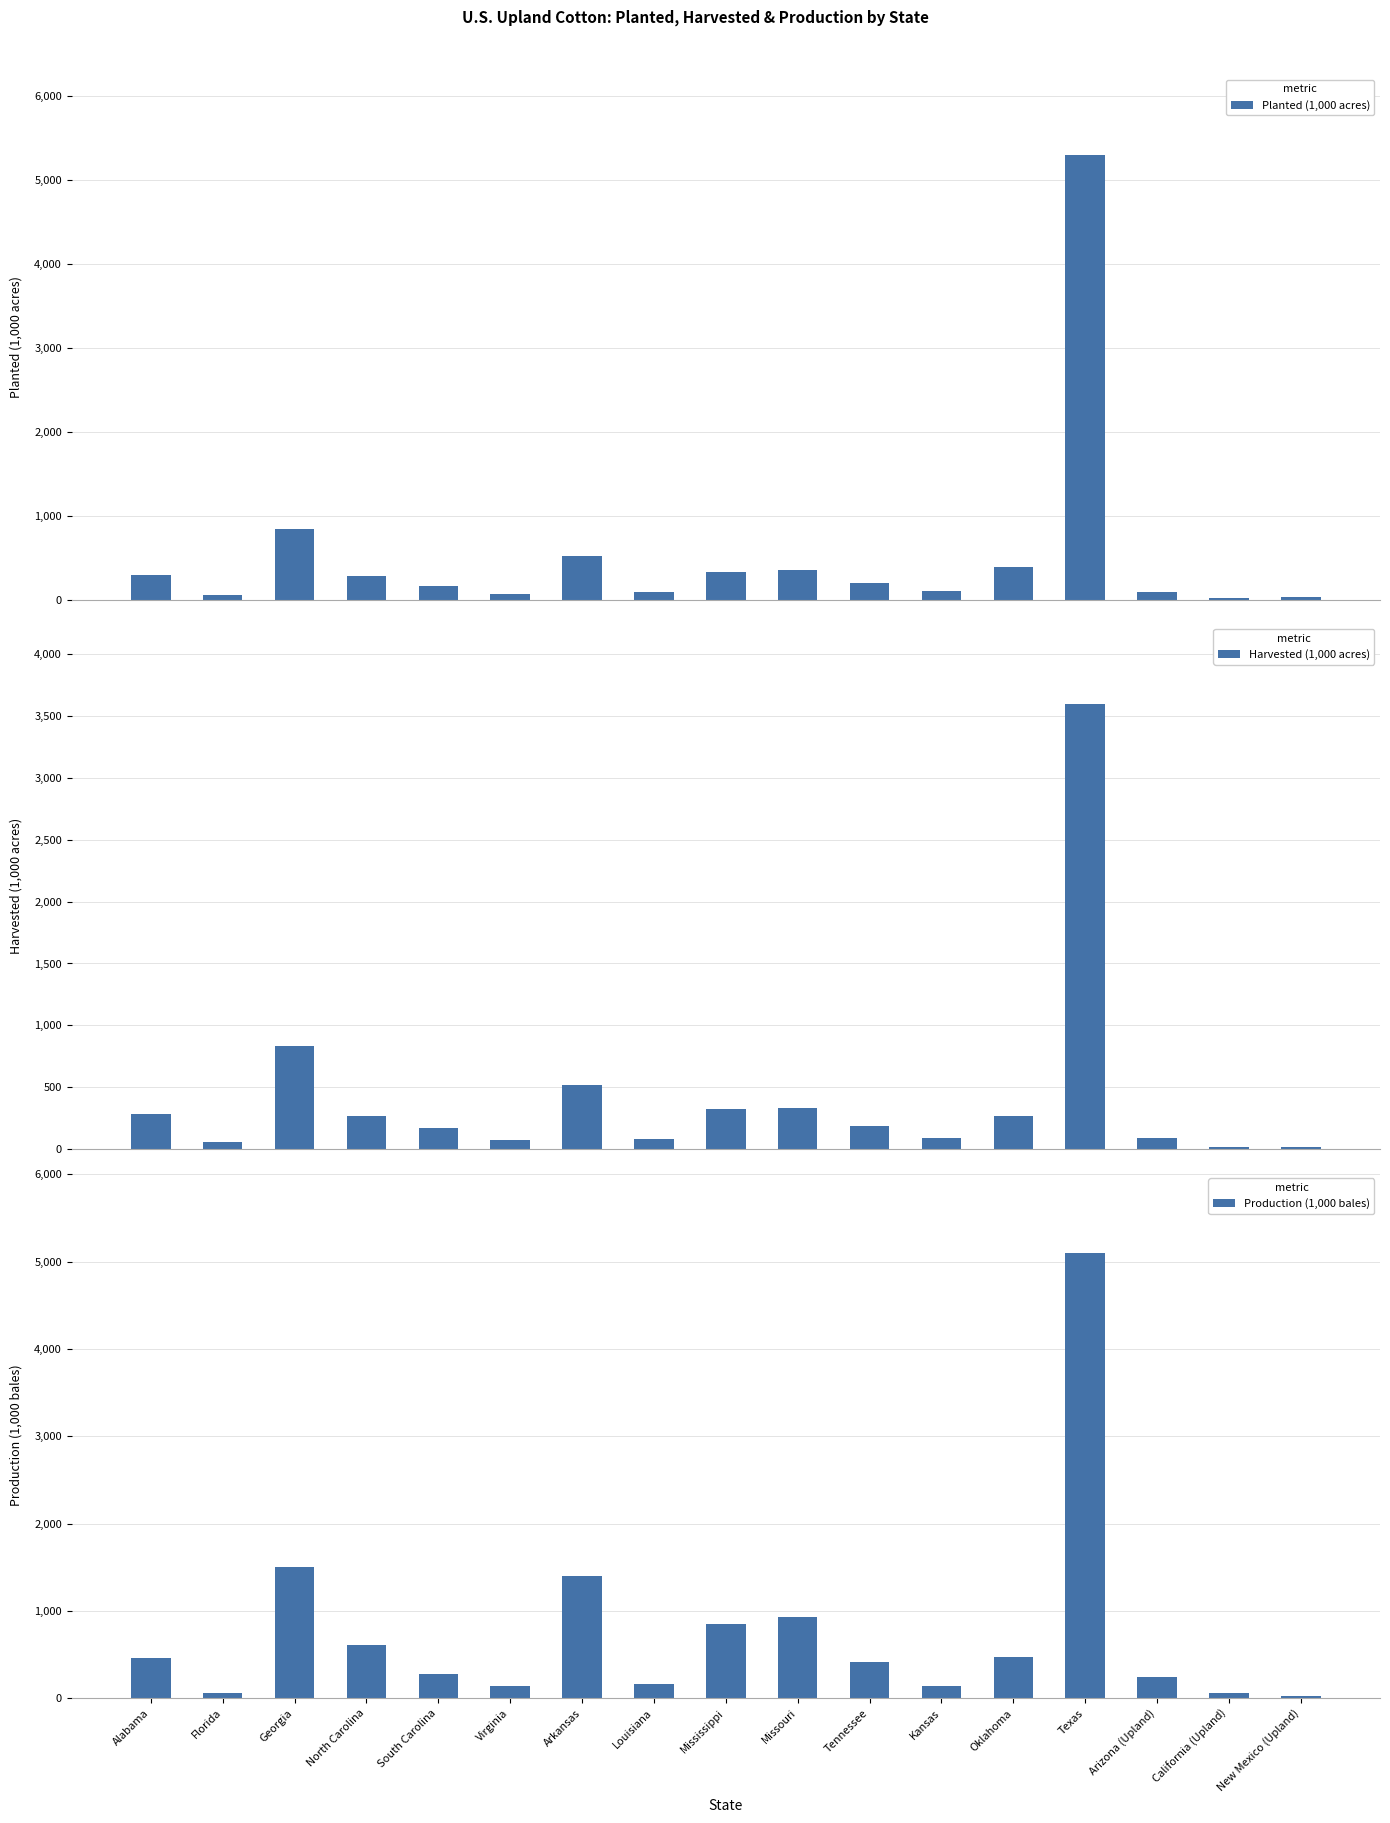

What is the greatest value displayed?

5300.0